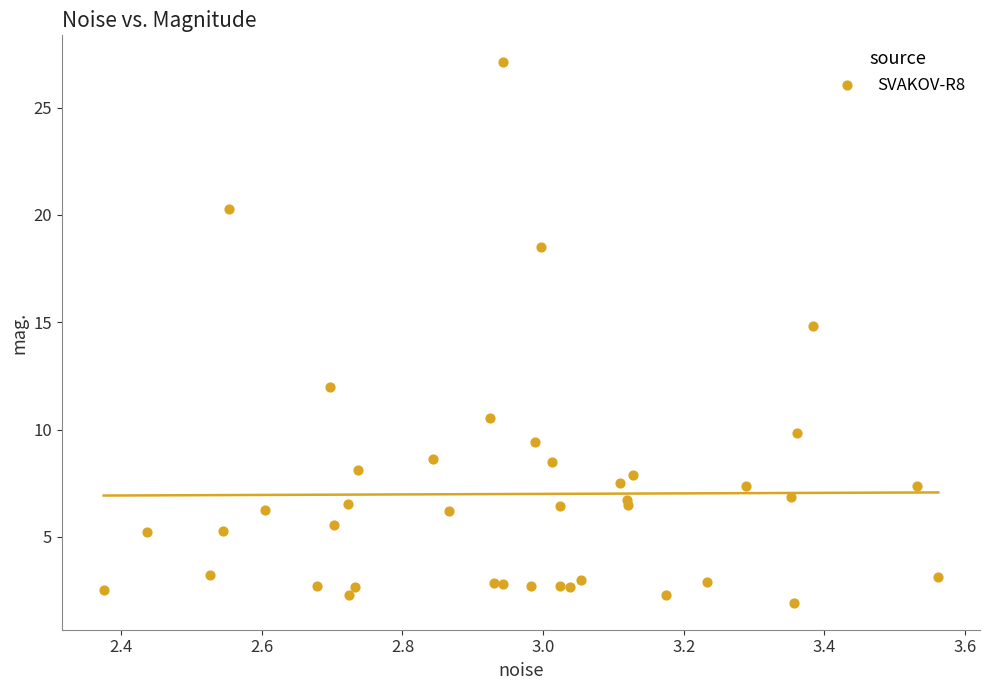

What Y value in the scatter plot is closest to 14?

14.8